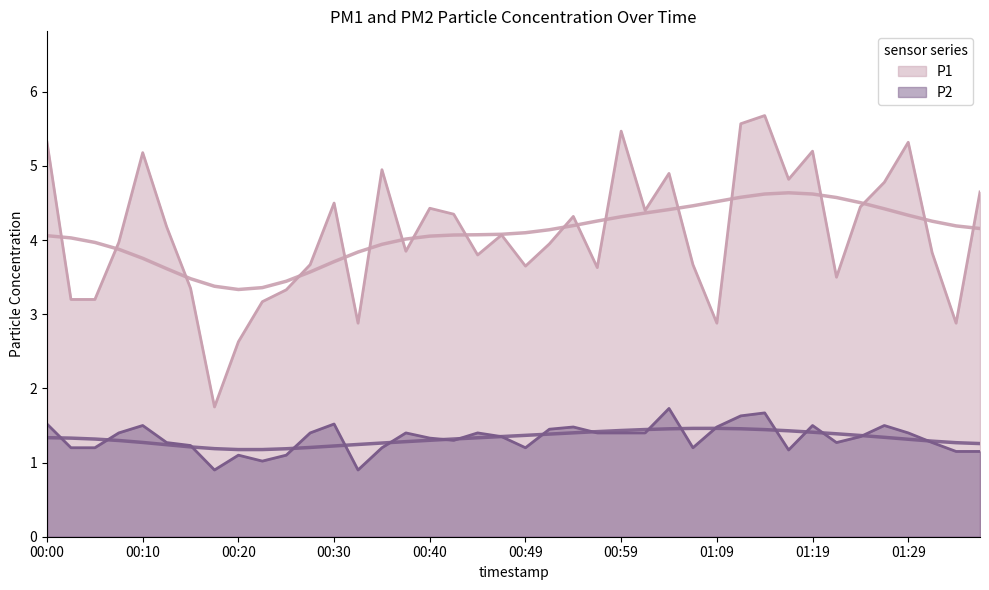

Which category has the highest value in the P1 series?

01:14